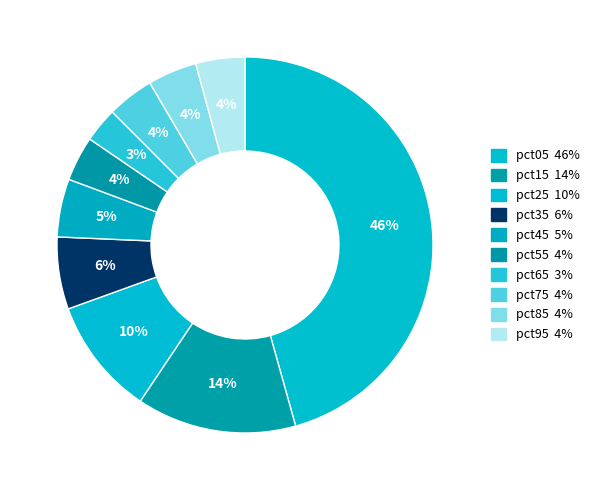

To the nearest percent, what is the average slice percentage?

10%